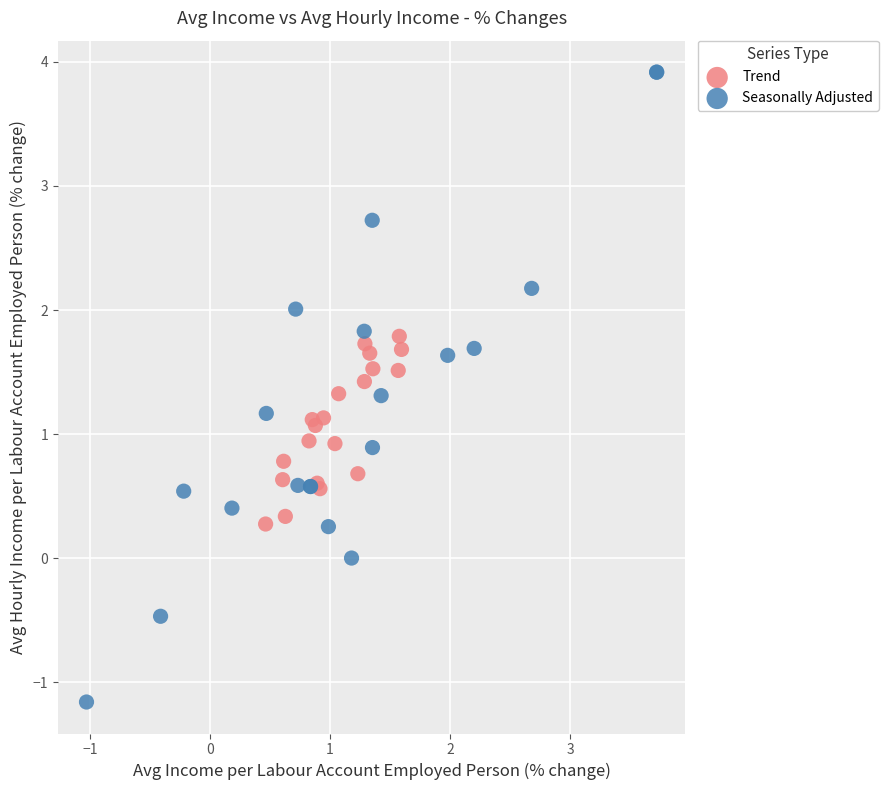

What are all the series names shown in the legend?

Trend, Seasonally Adjusted